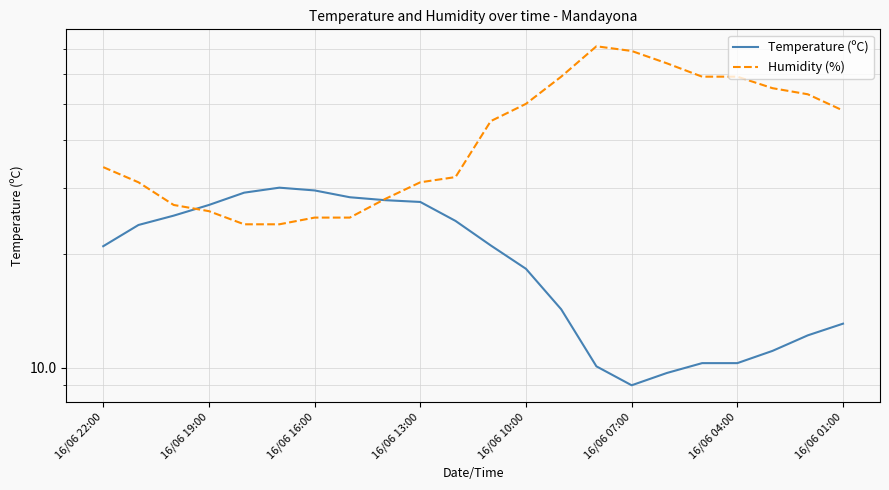

Which series ends up on top after the final intersection of Temperature (ºC) and Humidity (%)?

Humidity (%)